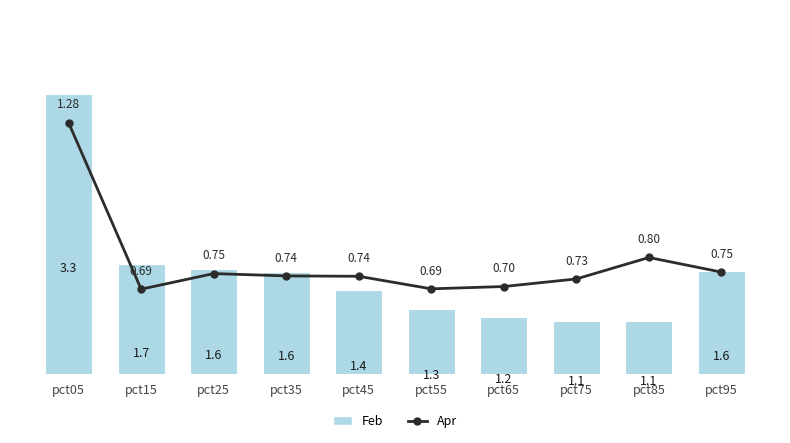

Reading left to right, transcribe all the data shown in this chart.

Feb: 3.3	1.7	1.6	1.6	1.4	1.3	1.2	1.1	1.1	1.6
Apr: 1.3	0.7	0.7	0.7	0.7	0.7	0.7	0.7	0.8	0.8